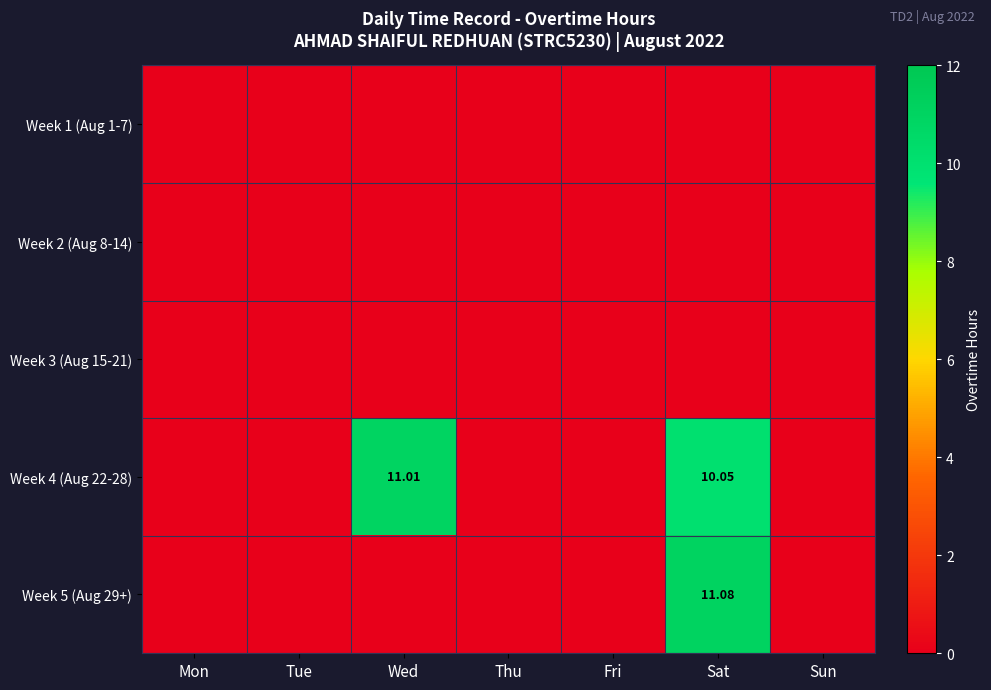

True or false: Week 2 (Aug 8-14) has a value of 0.0 at Tue.

True